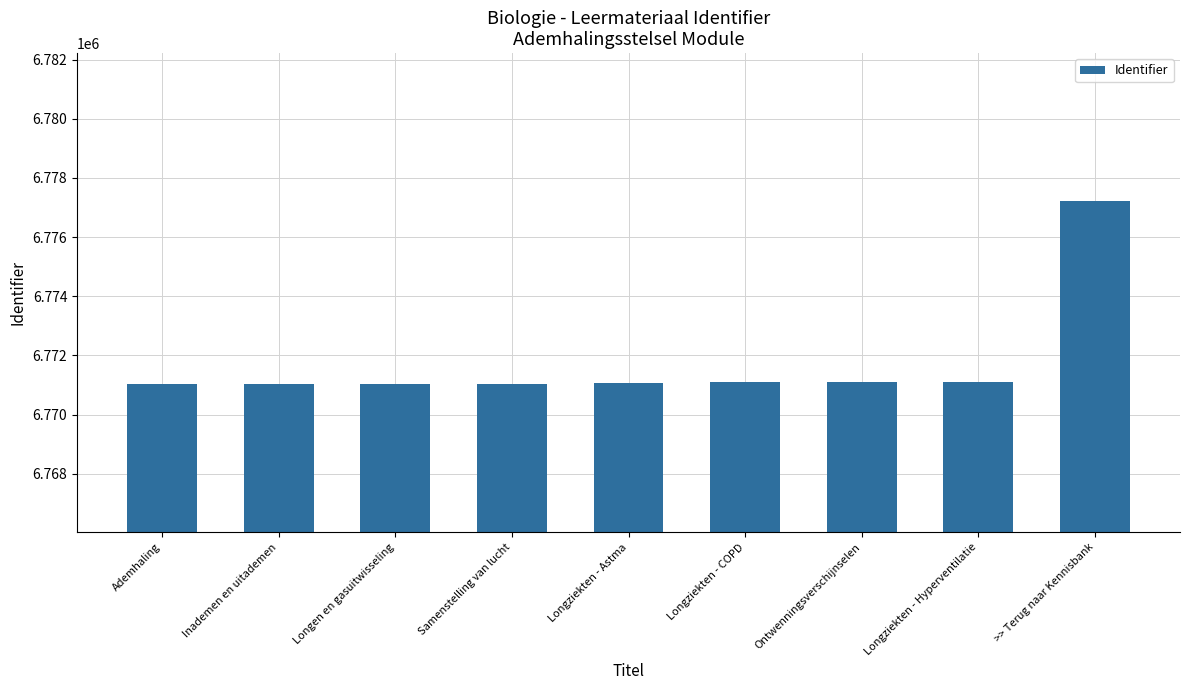

Does the chart contain any negative values?

No